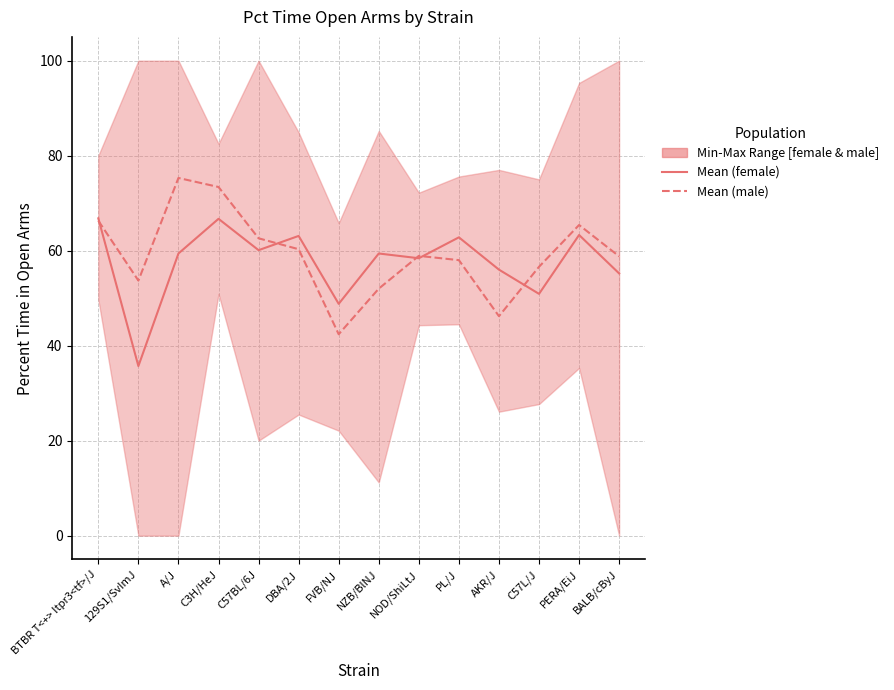

The Mean (male) series shows 20.0 at FVB/NJ. True or false?

False